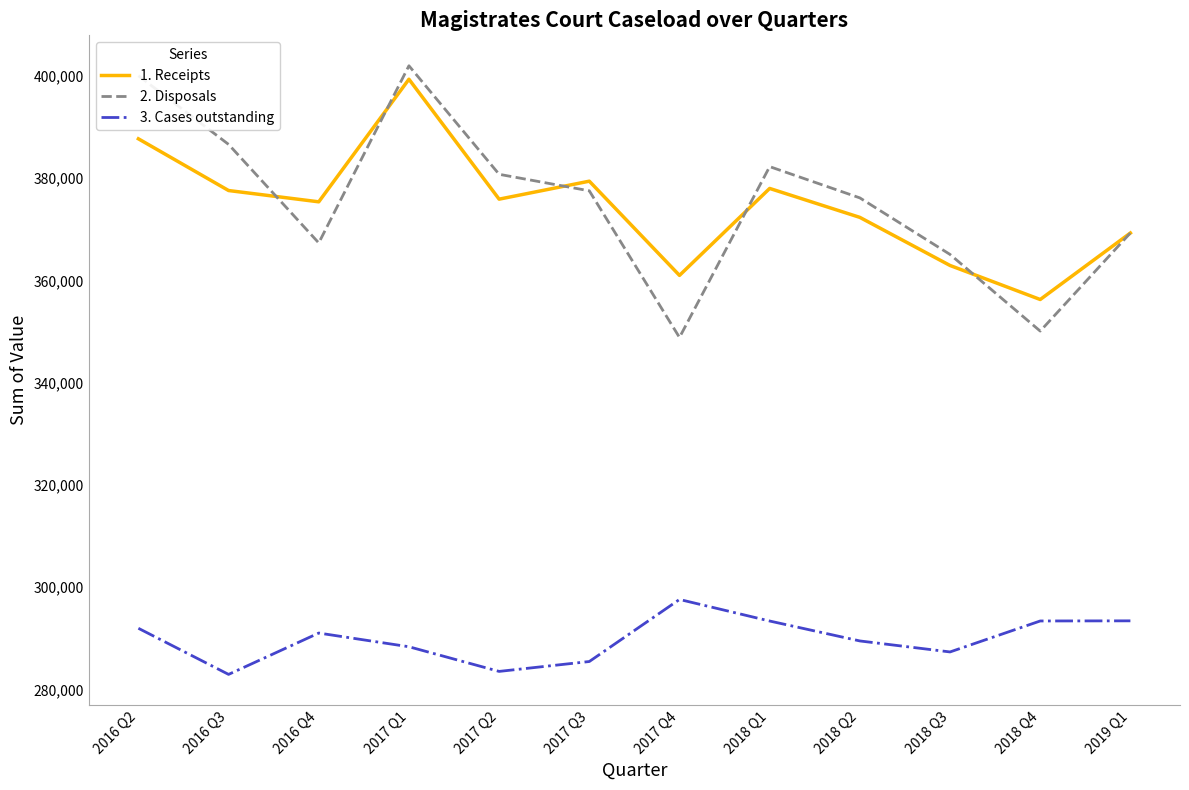

Where is 2. Disposals nearest to the value 375393?

2018 Q2